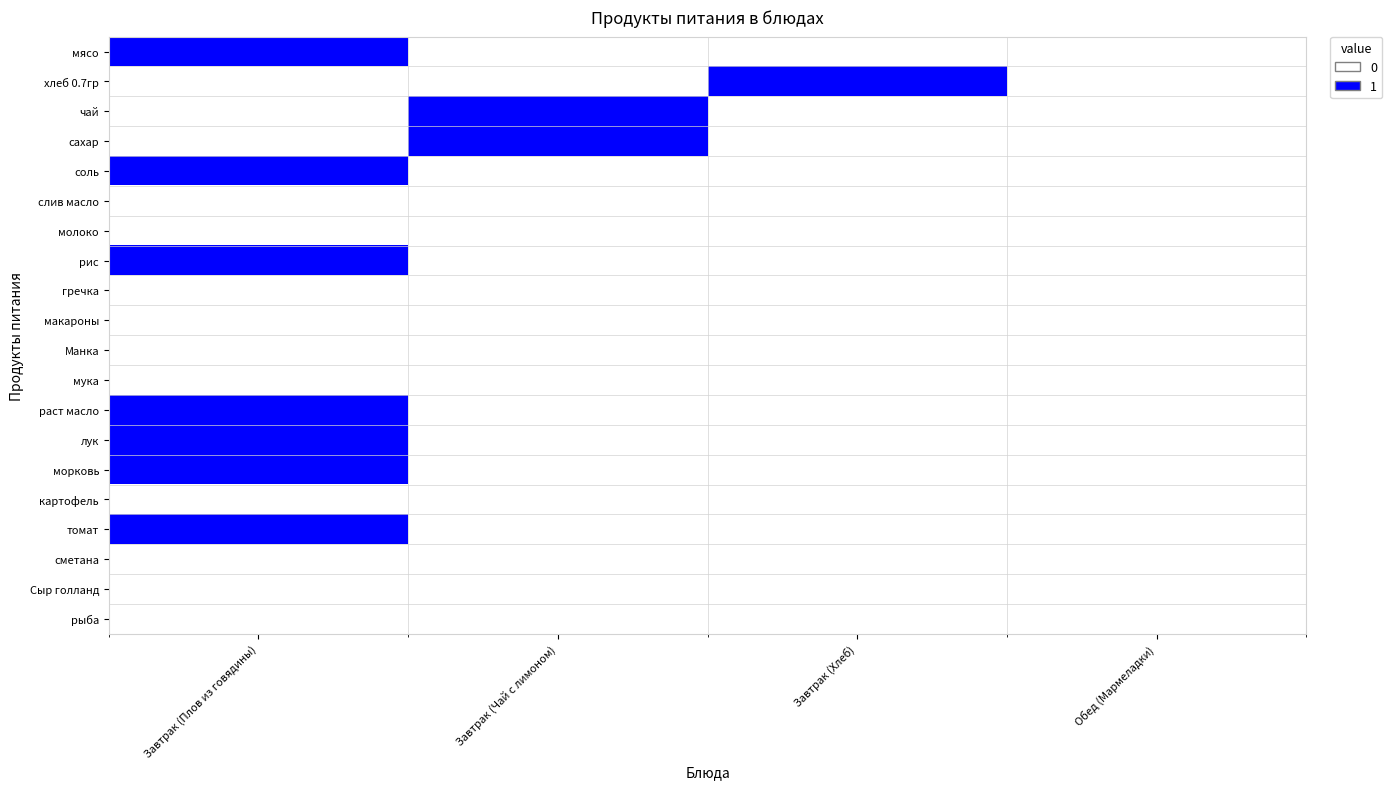

How many categories are shown in the chart?

4